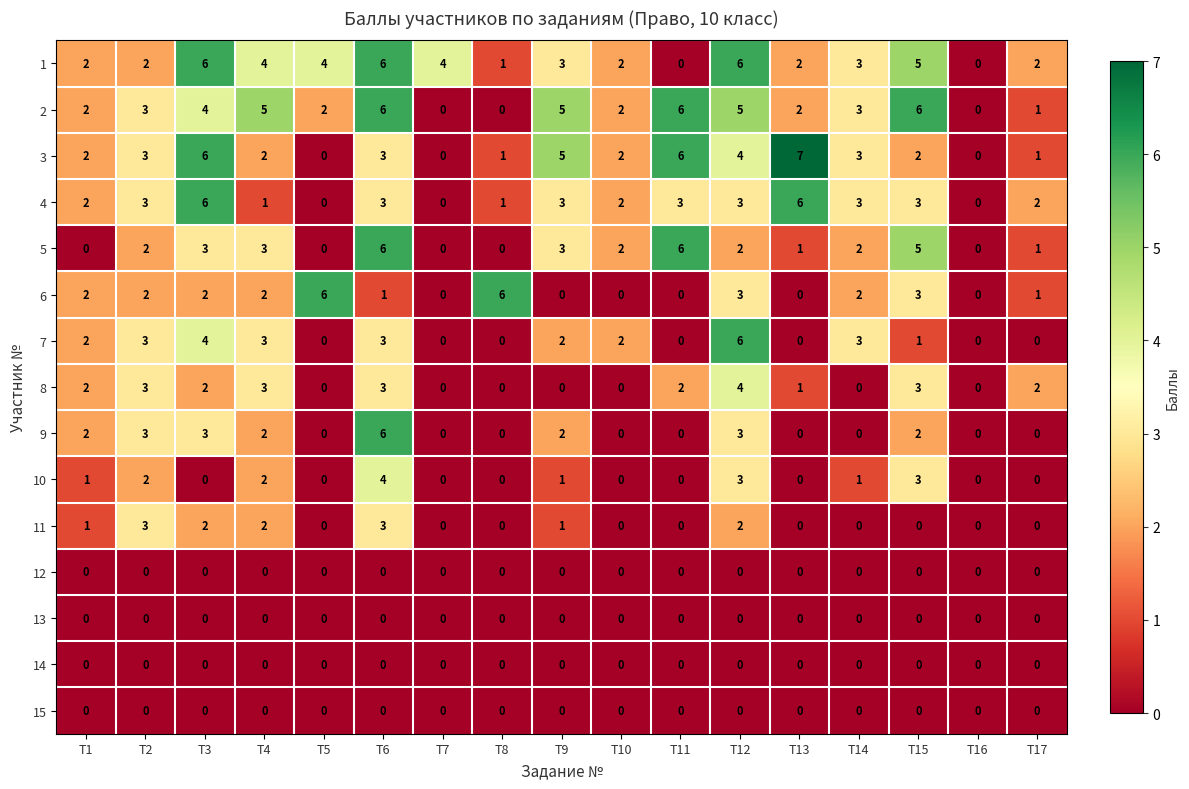

Where does the 1 series first go above 3?

T3